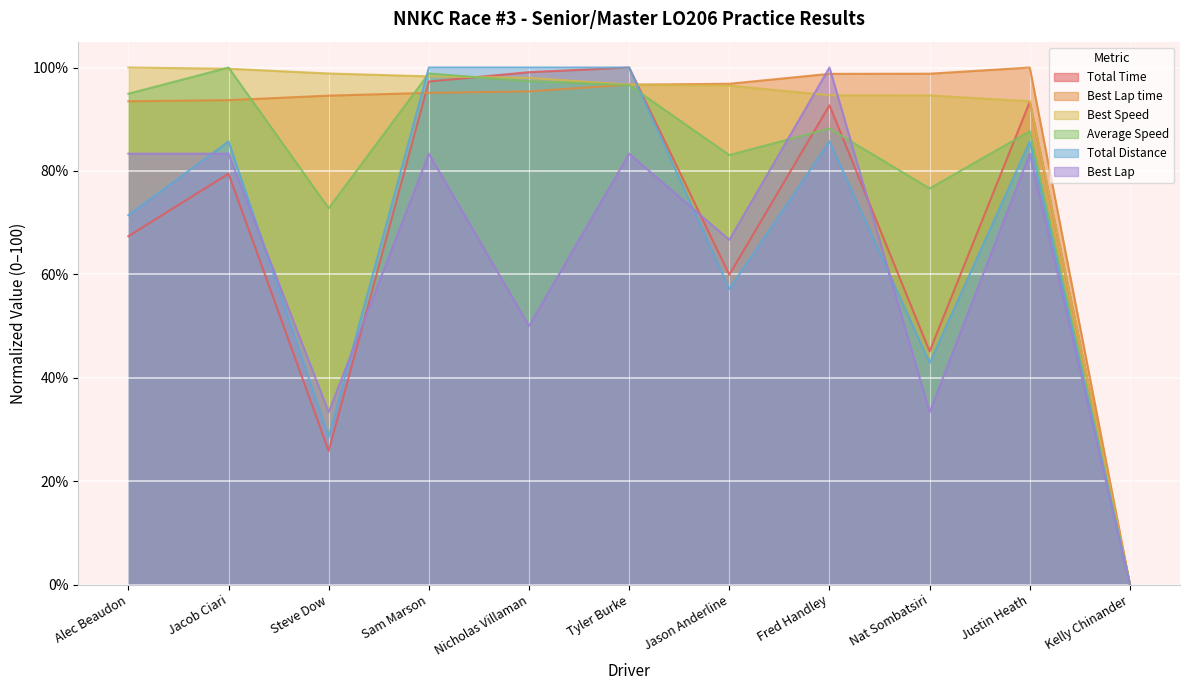

The value of Best Lap time at Steve Dow is 61.1. True or false?

False